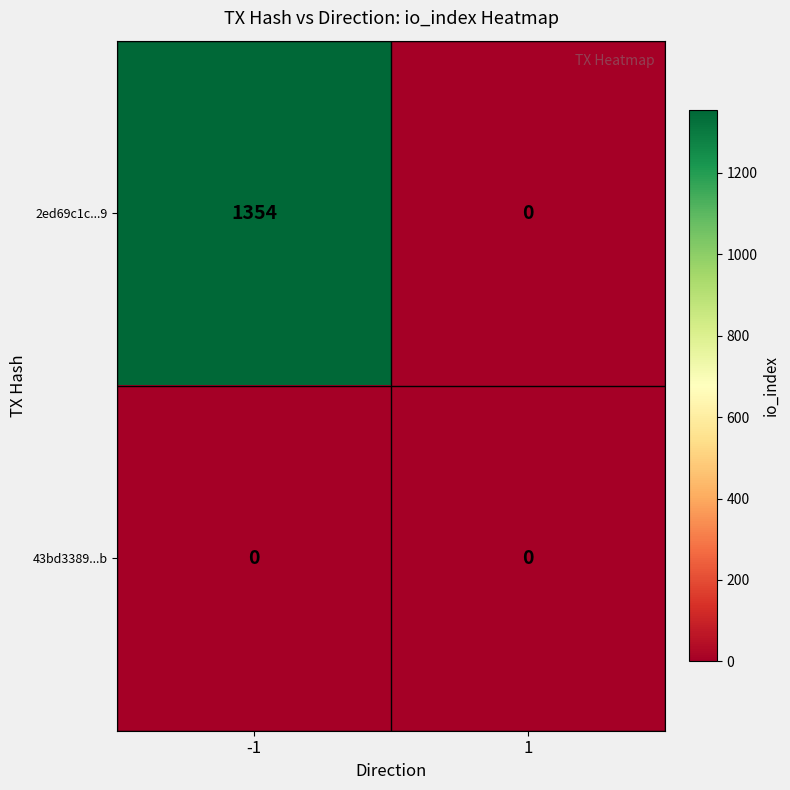

At which category is the sum across all series the highest?

-1